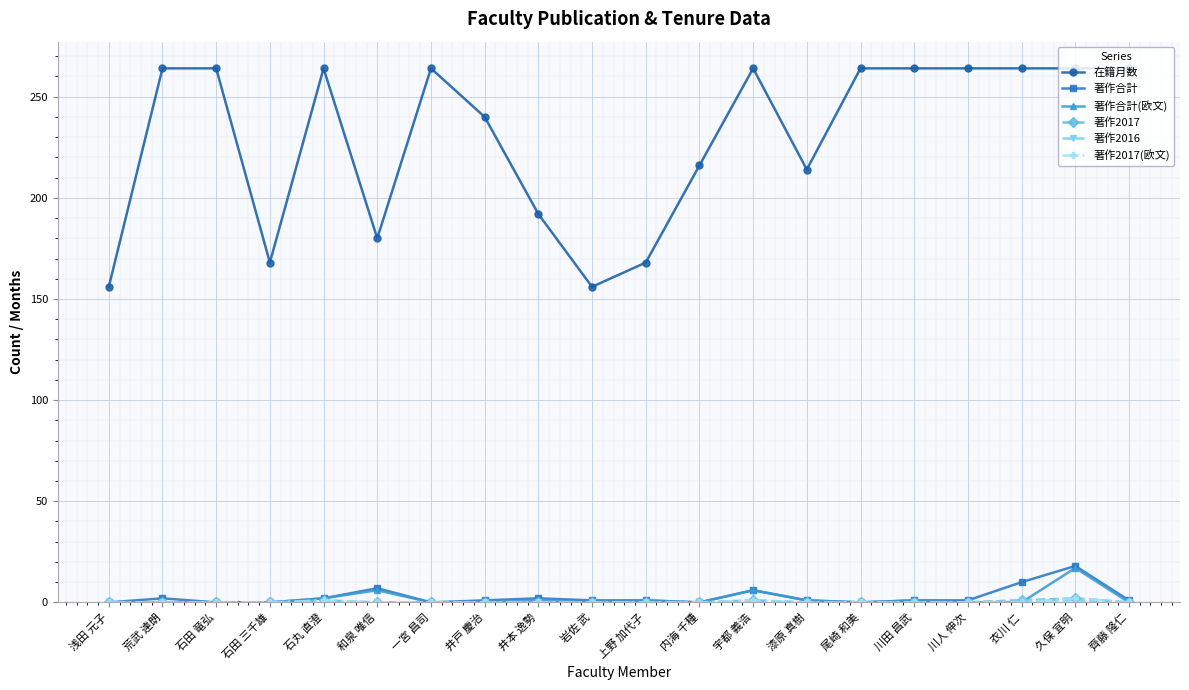

True or false: 在籍月数 has a value of 145 at 齊藤 隆仁.

False